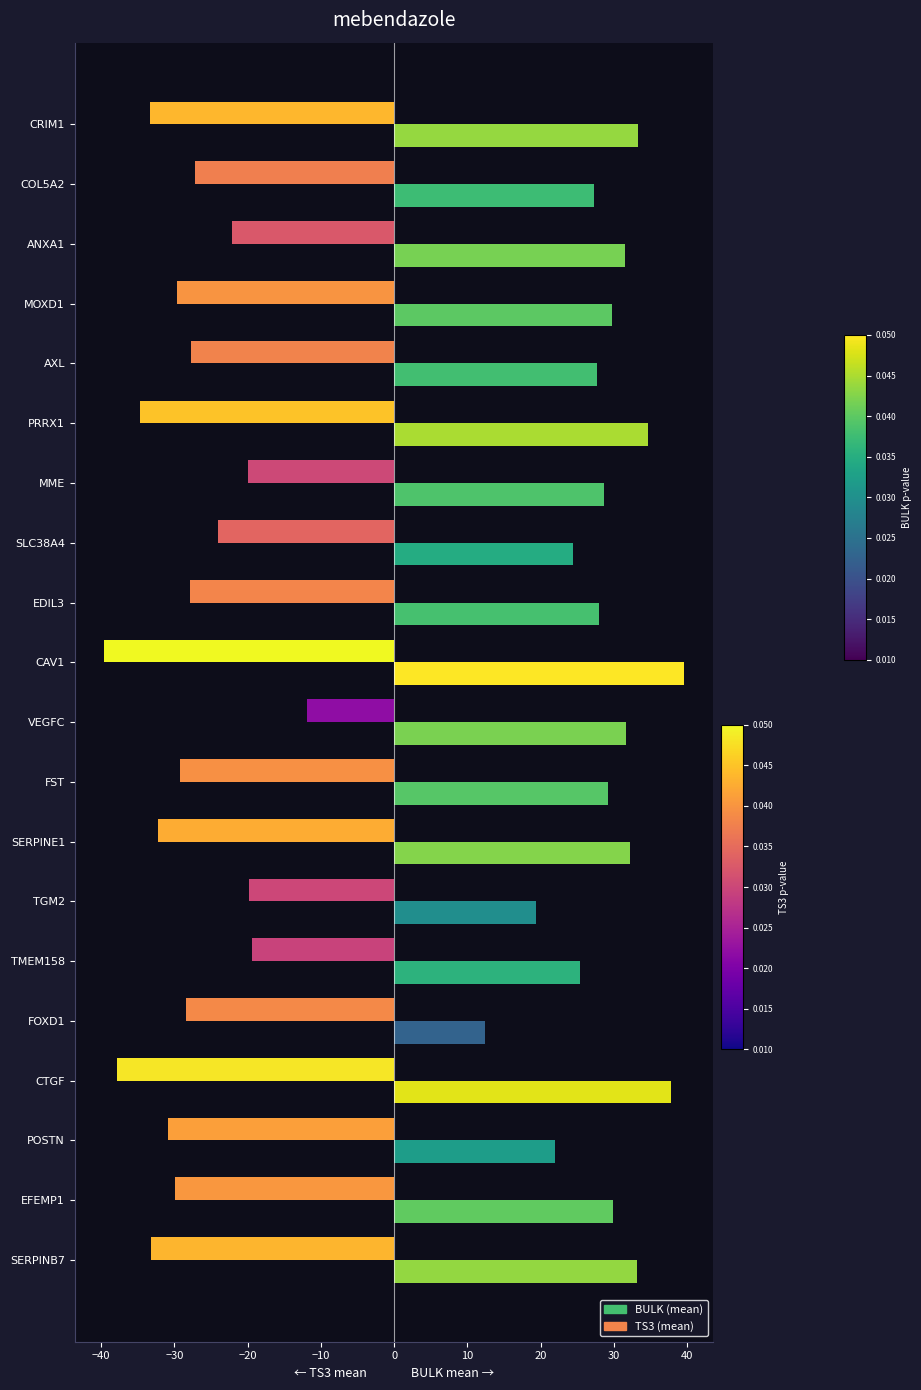

What is the difference between the maximum and minimum values in the BULK (mean) series?

27.2